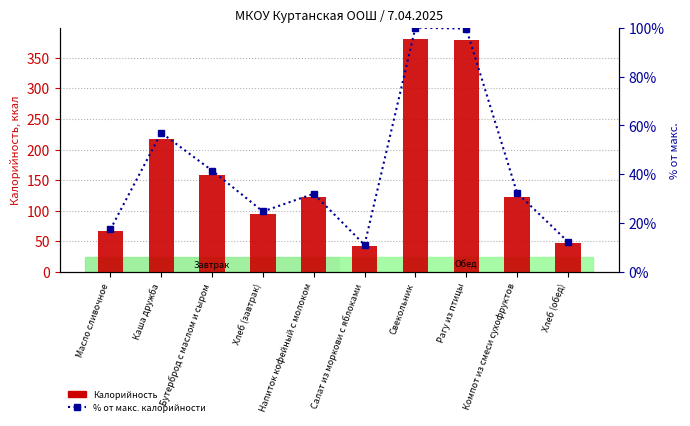

What is the difference between the maximum and minimum values in the Калорийность series?

338.1